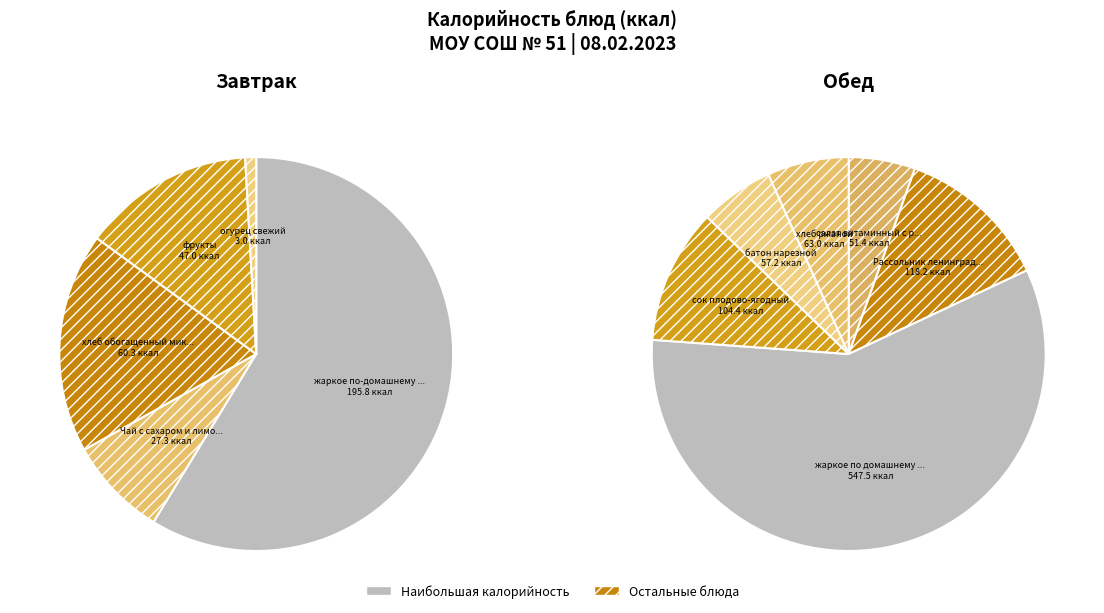

Combined, what portion of the pie is хлеб ржаной and фрукты?

8.6%